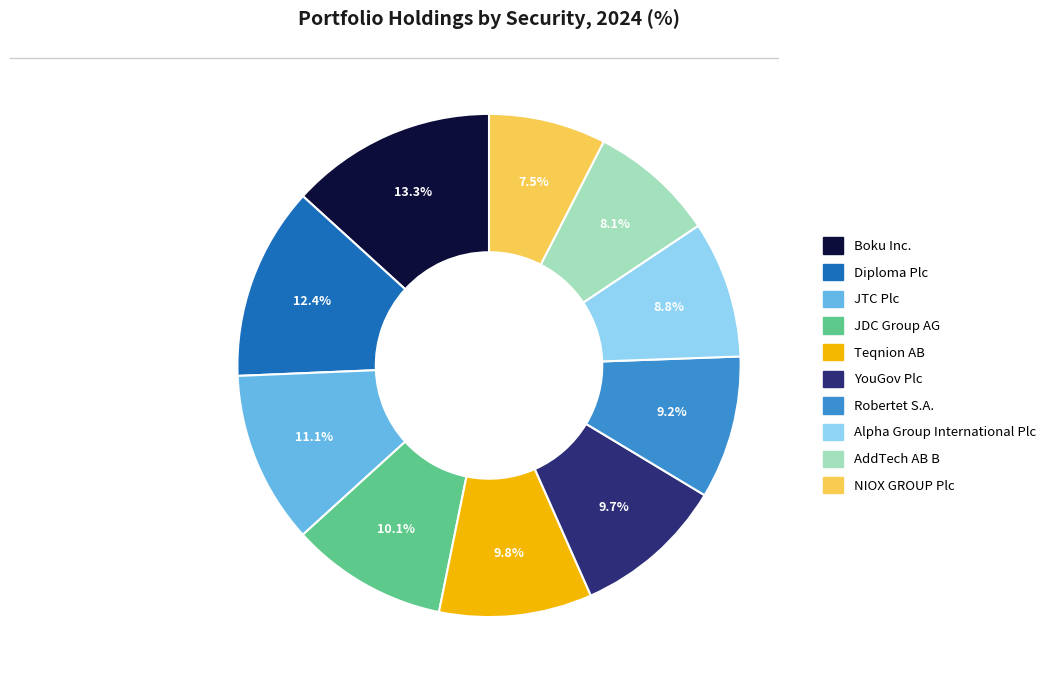

To the nearest percent, what percentage of the pie is Robertet S.A.?

9%